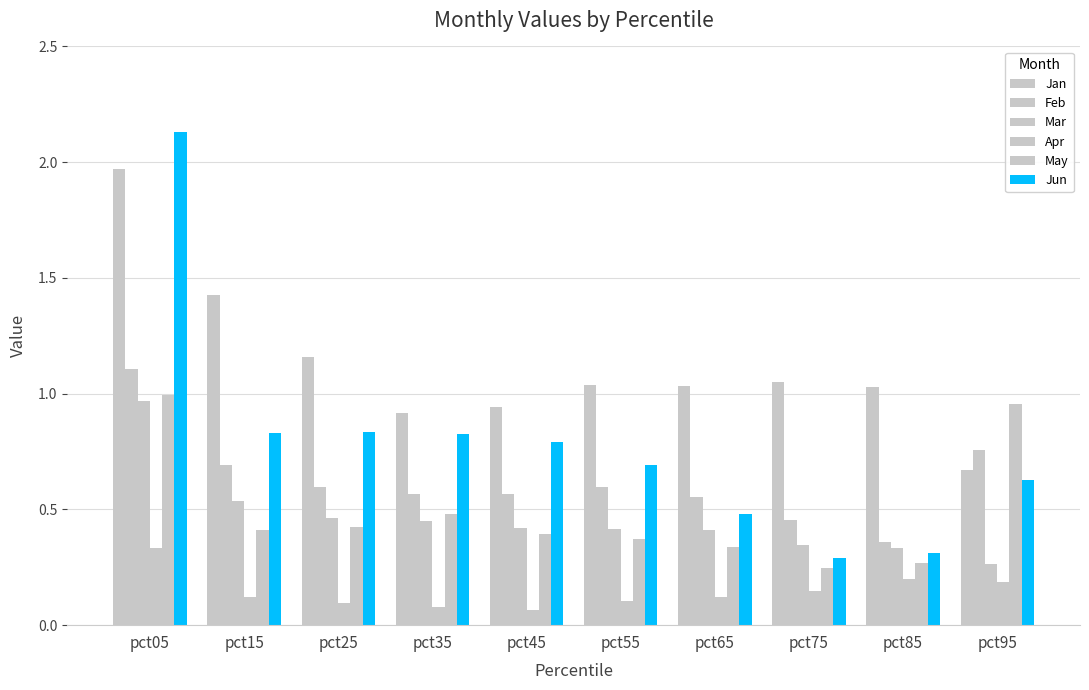

How many bars are there in total?

60